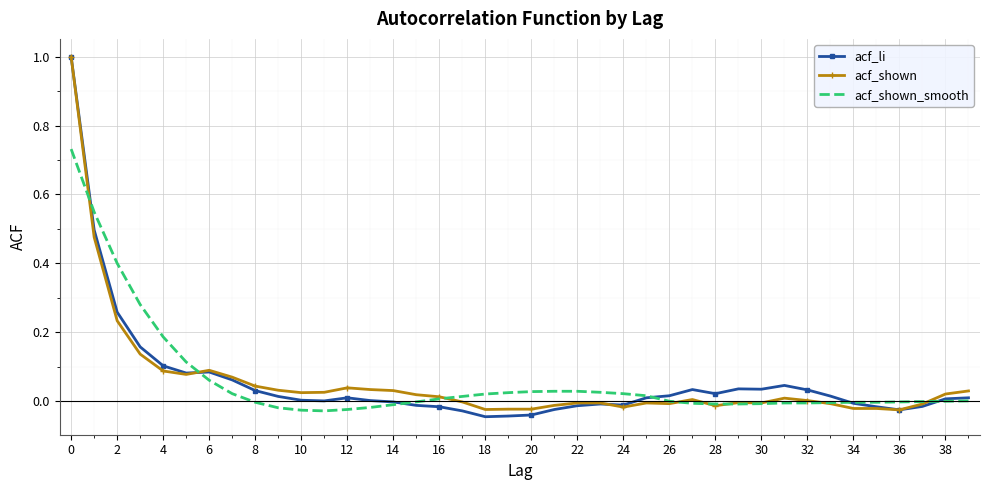

What is the maximum value shown in the chart?

1.0